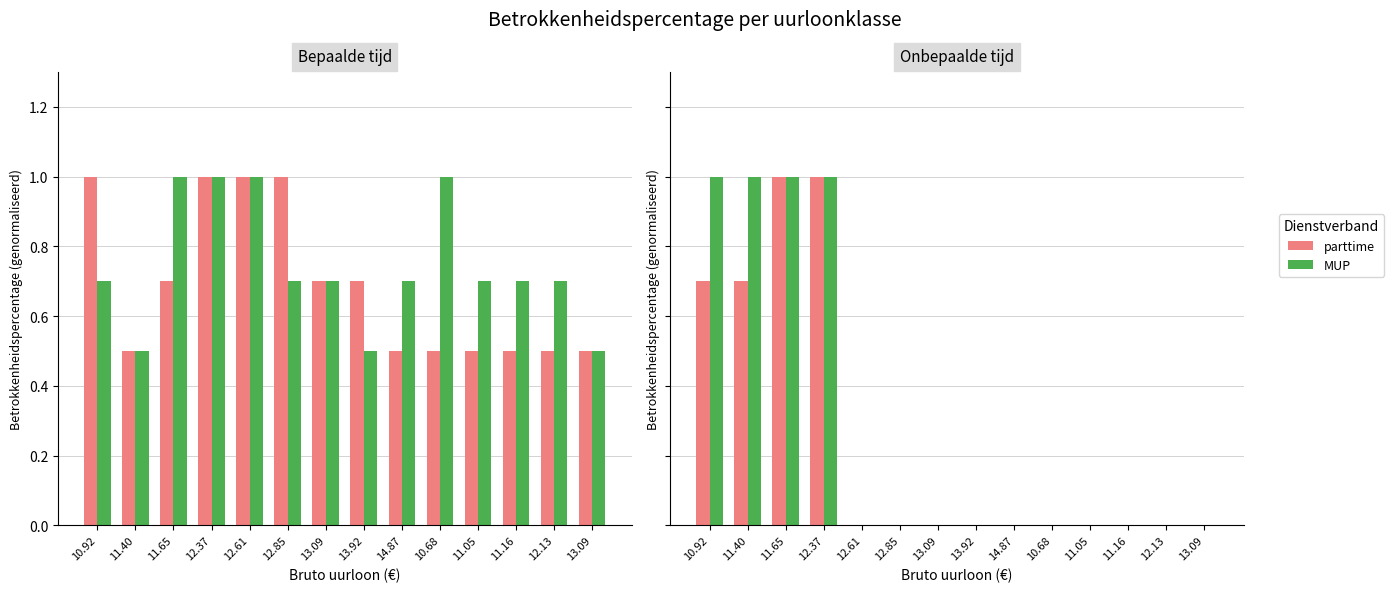

How many bars are there in each group?

2